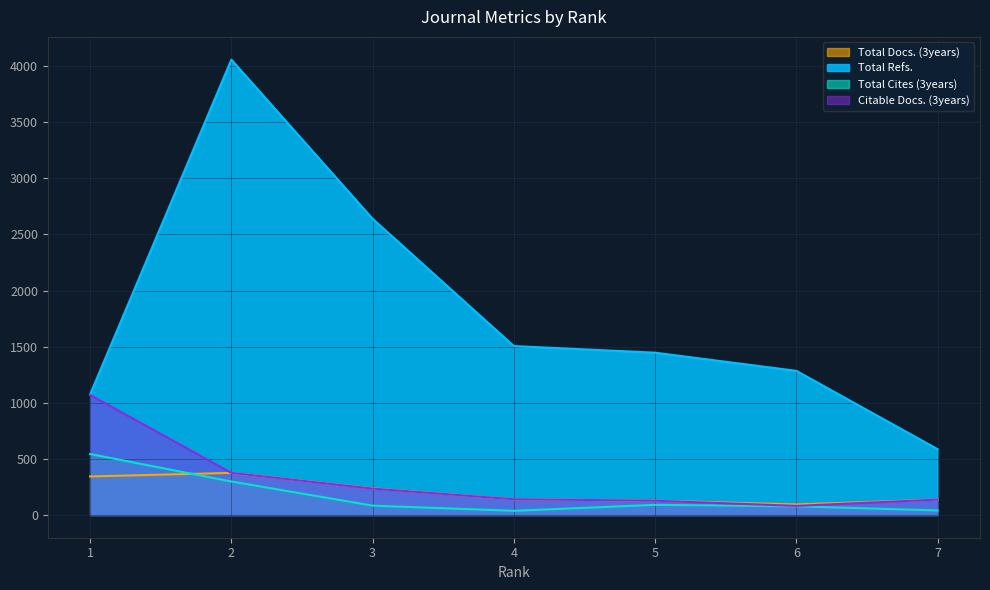

True or false: Citable Docs. (3years) and Total Refs. intersect in this chart.

False